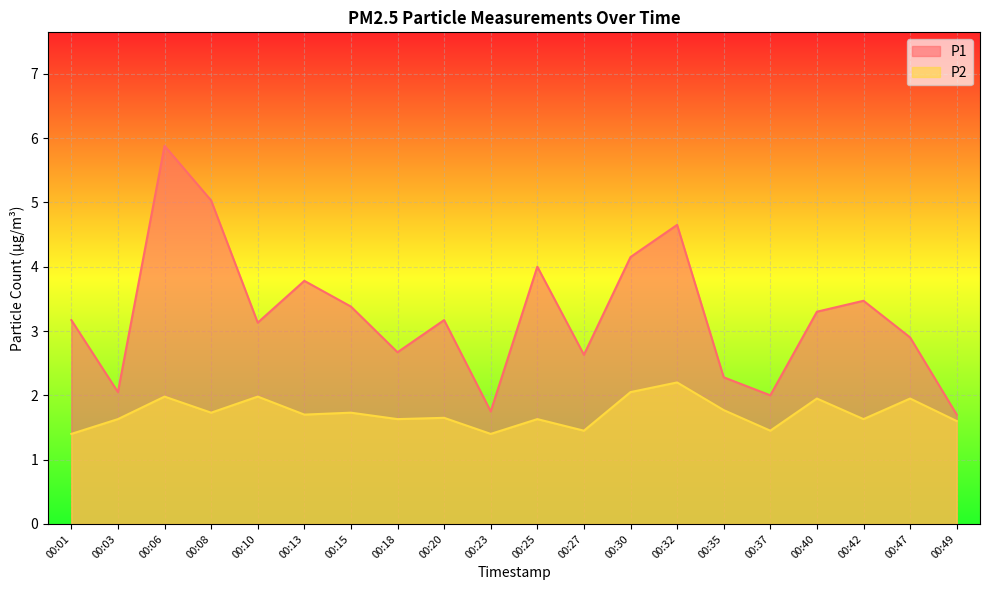

Rank the series by their average value, from lowest to highest.

P2, P1